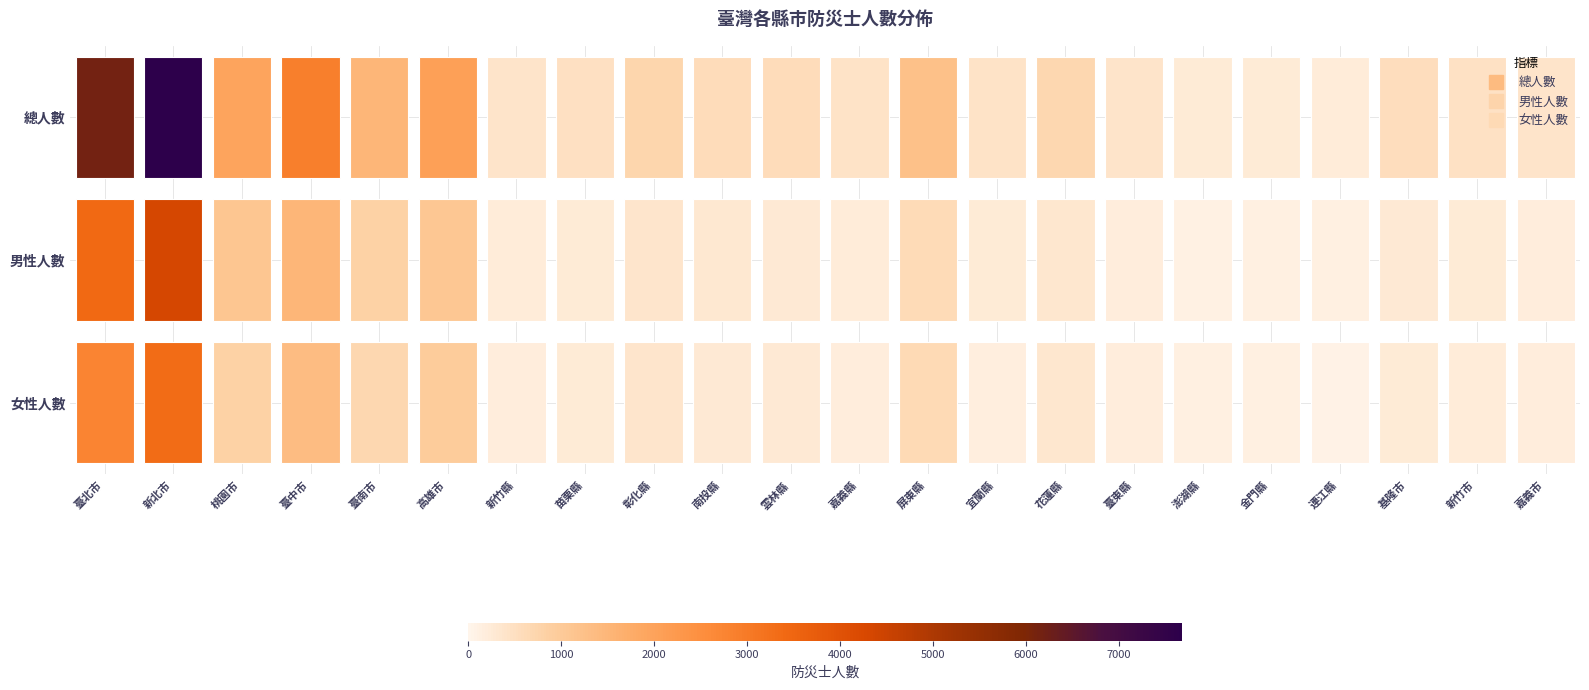

At which category is the sum across all series the highest?

新北市